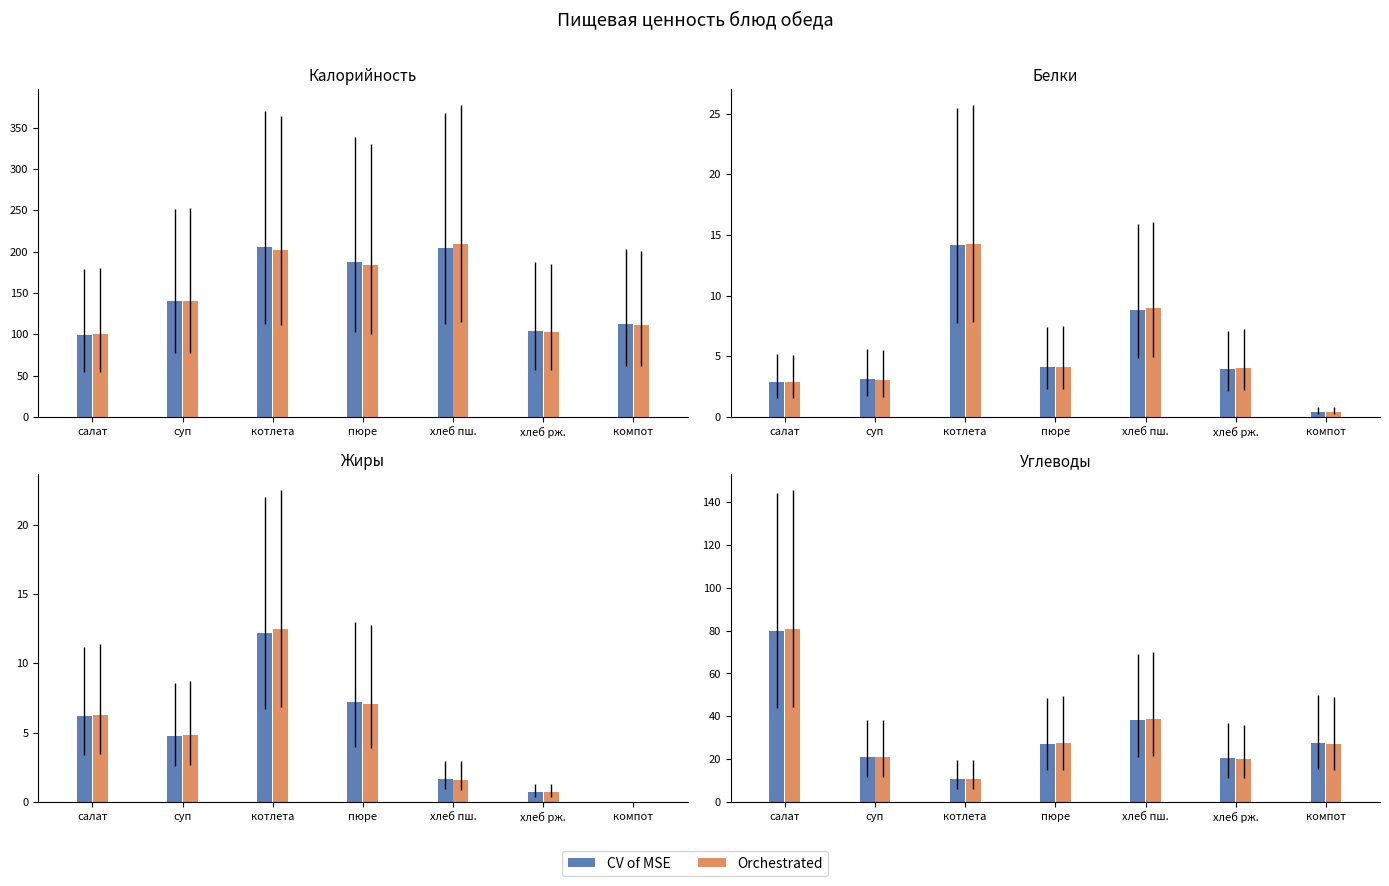

What is the difference between the CV of MSE values at хлеб рж. and суп?

0.7